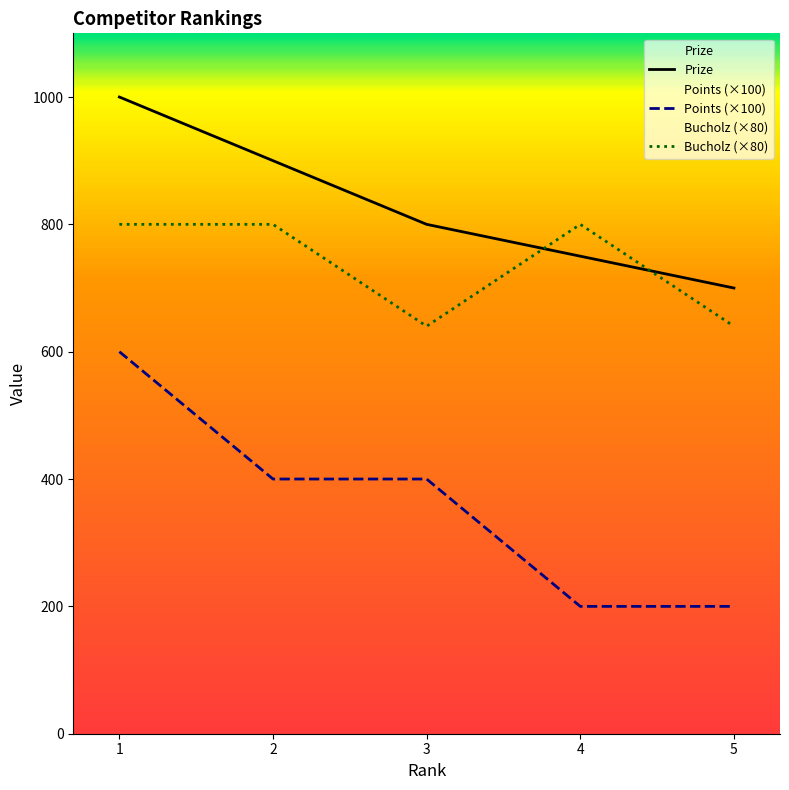

Where is Bucholz nearest to the value 720?

1